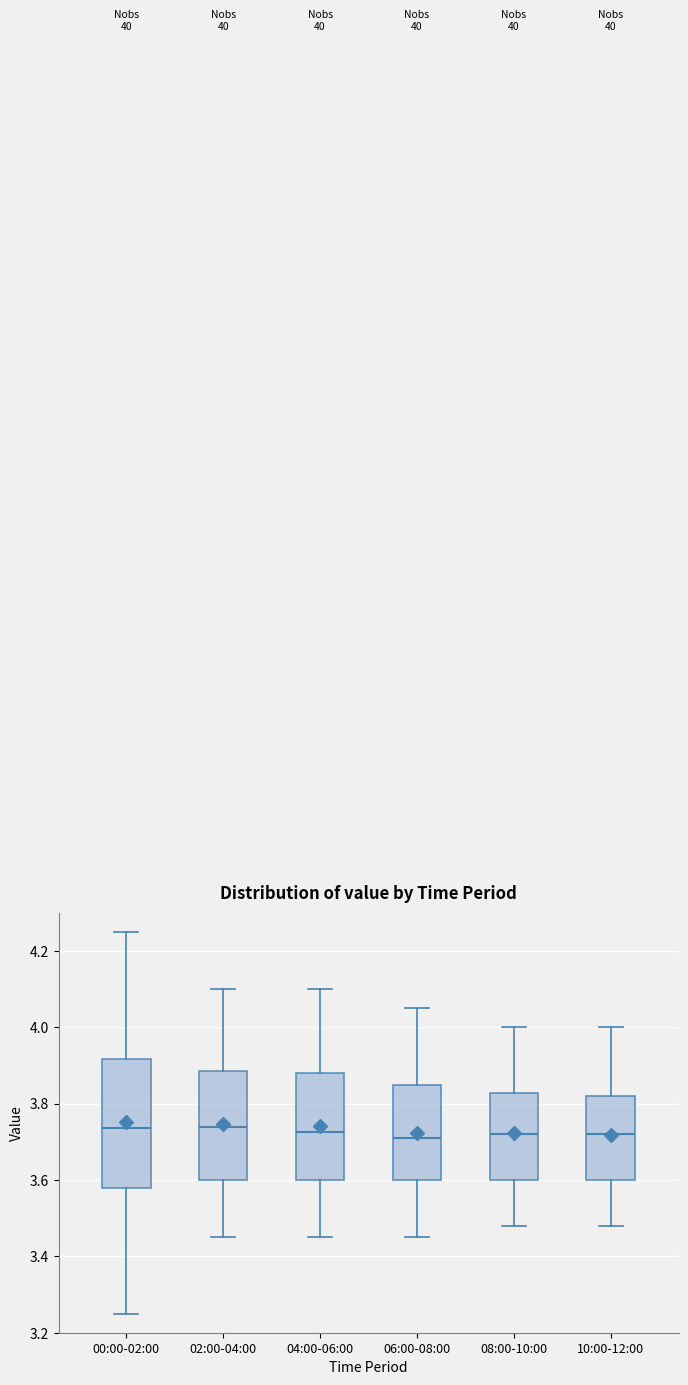

Which box is the tallest, from its lower edge to its upper edge?

00:00-02:00